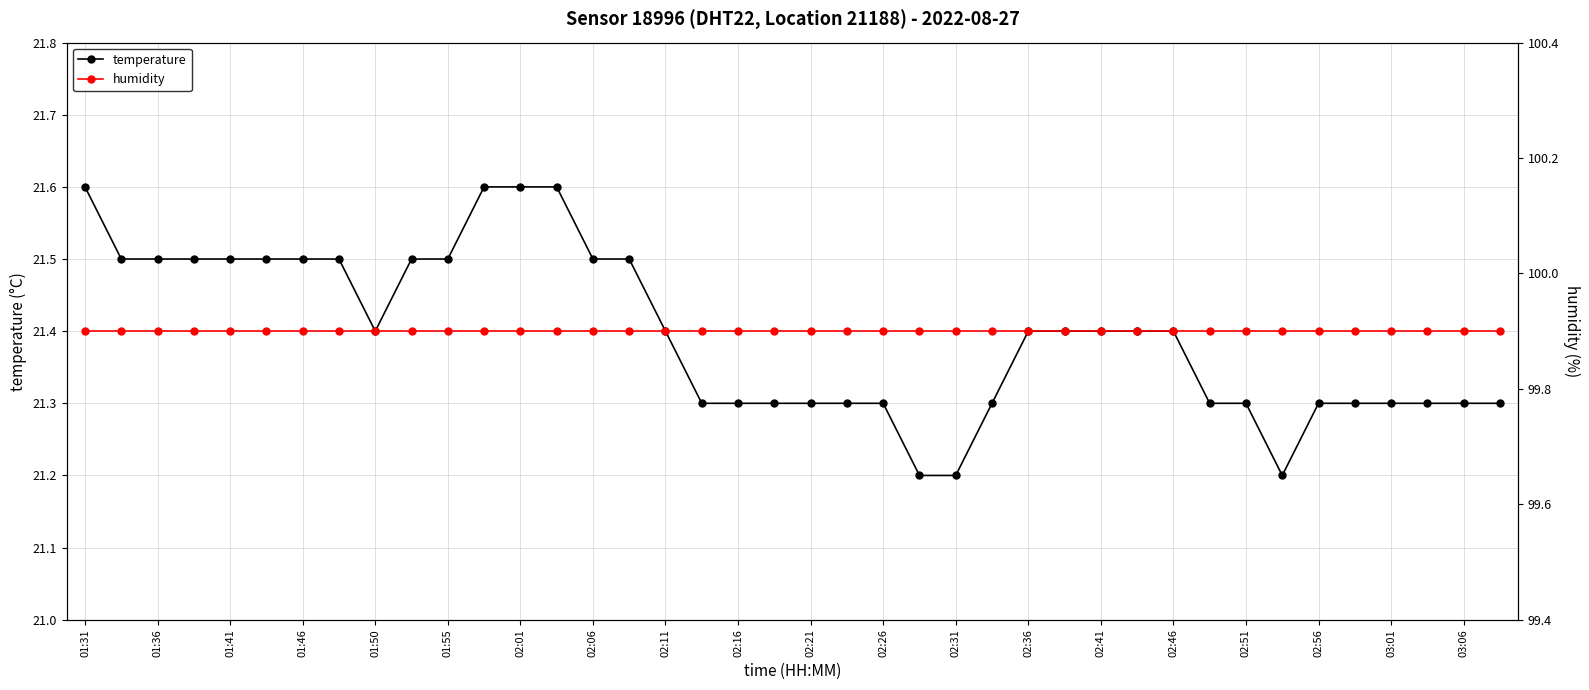

How many data points does each series have?

40